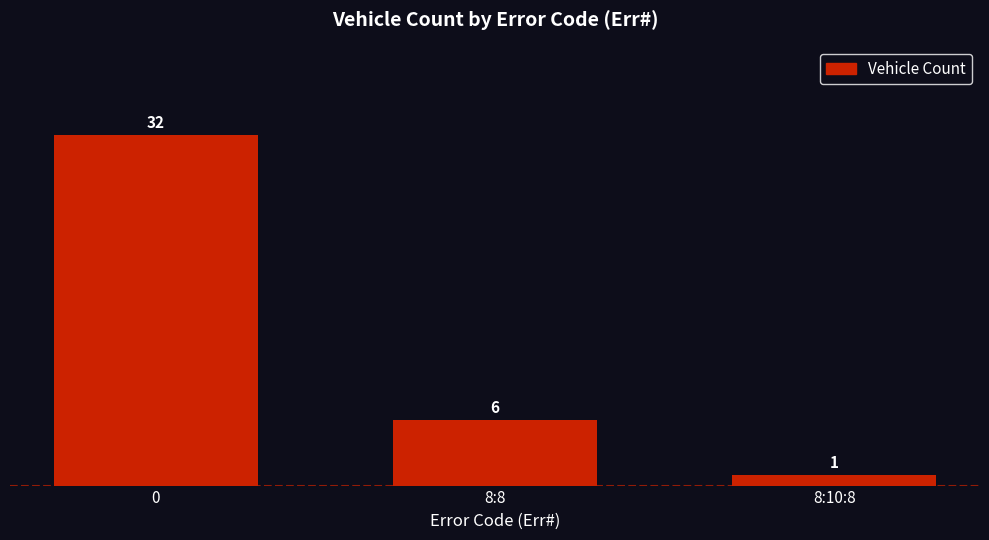

Count the values in the range 1 to 32.

3